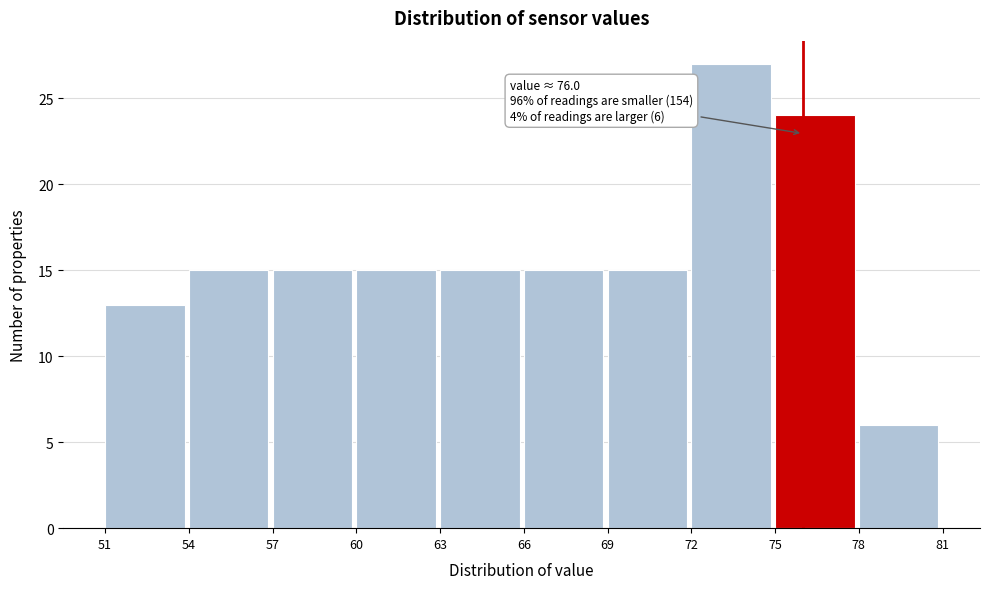

Over which range of the x-axis is the bar tallest?

72 to 75